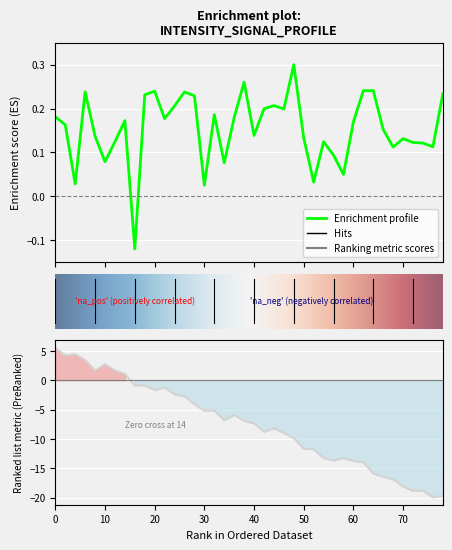

True or false: there are more than 2 points higher than both neighbors.

True